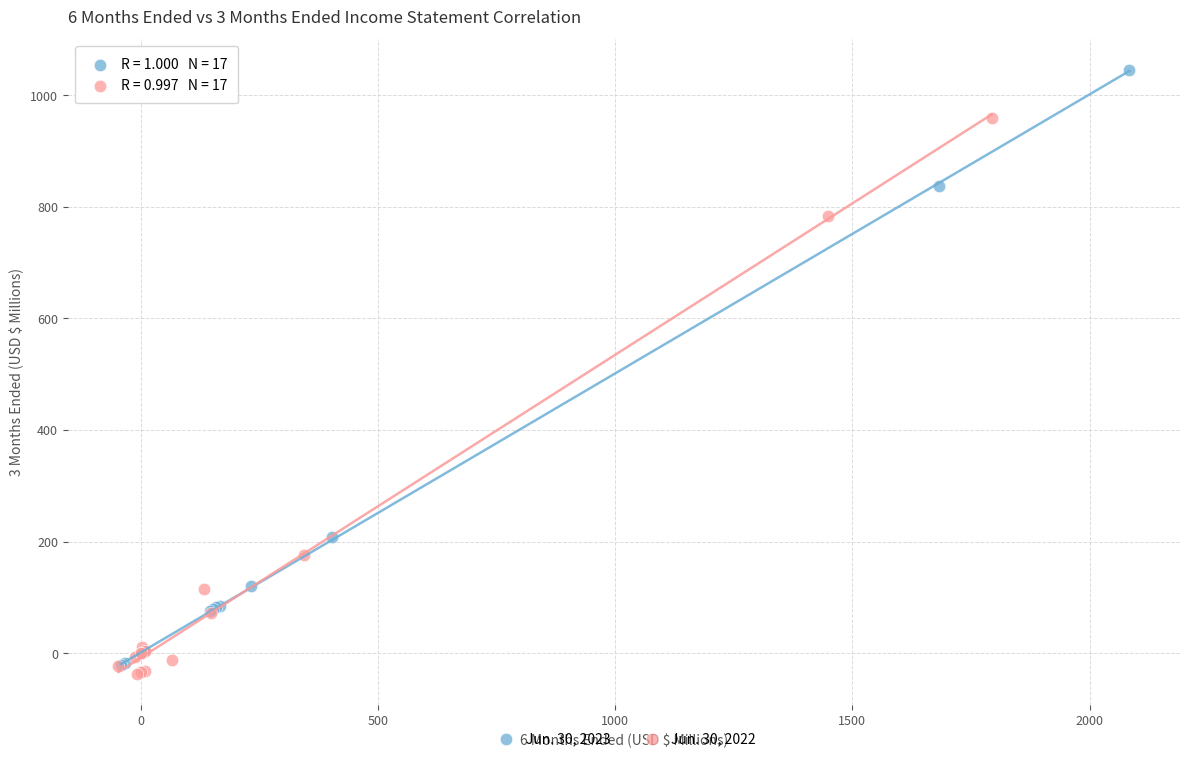

Which series reaches the minimum Y coordinate?

Jun. 30, 2022